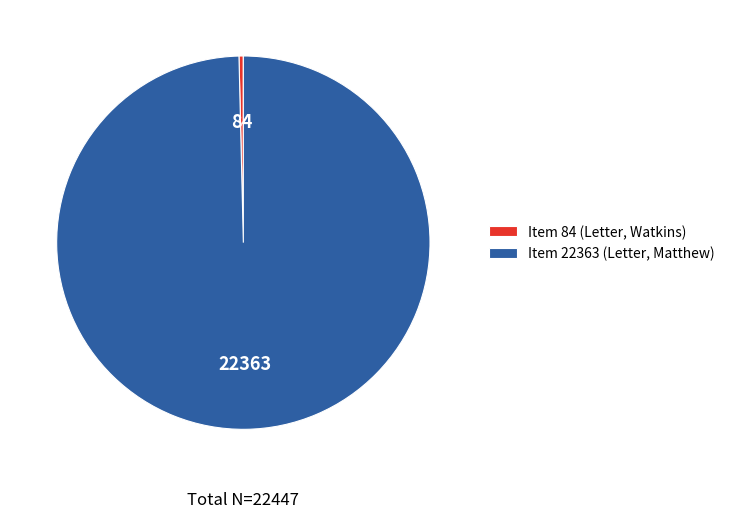

Which slice is the smallest?

Item 84 (Letter, Watkins)